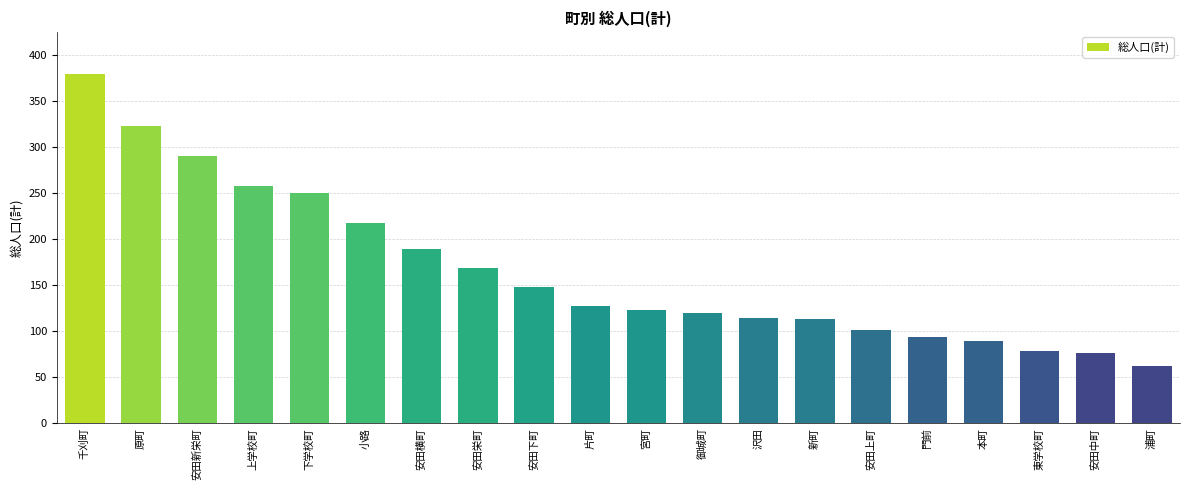

Which category has the lowest value across all series?

浦町